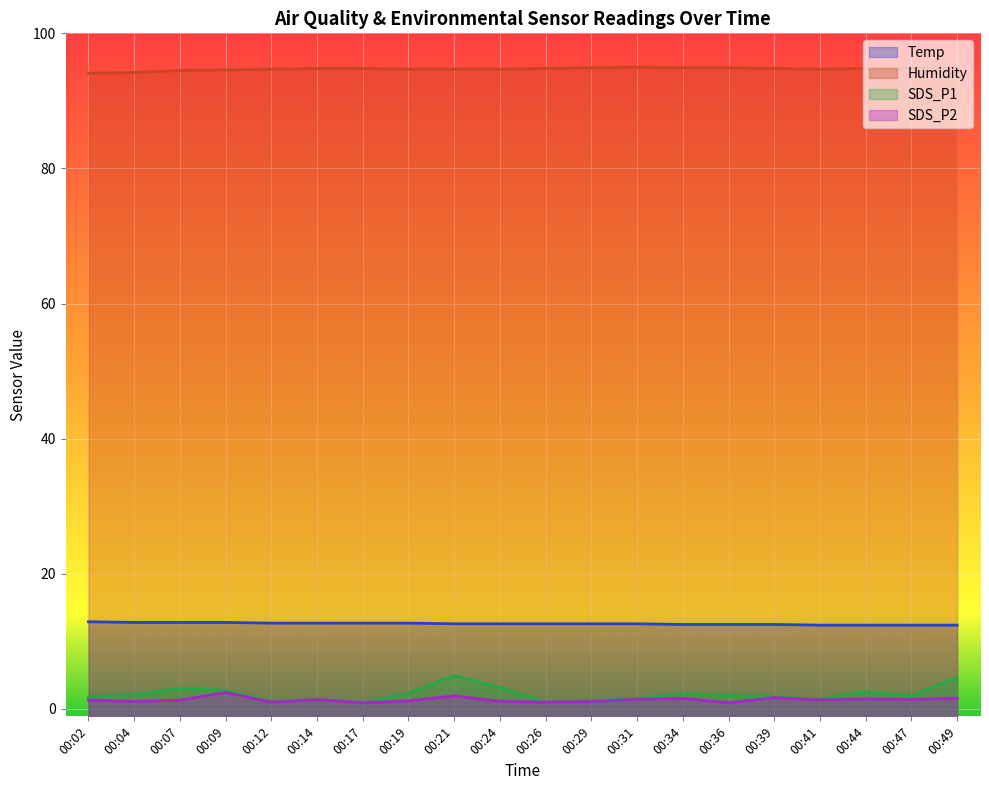

List the labels in order of SDS_P2 value, largest first.

00:09, 00:21, 00:39, 00:49, 00:34, 00:44, 00:31, 00:47, 00:14, 00:41, 00:02, 00:07, 00:19, 00:24, 00:04, 00:29, 00:12, 00:26, 00:17, 00:36